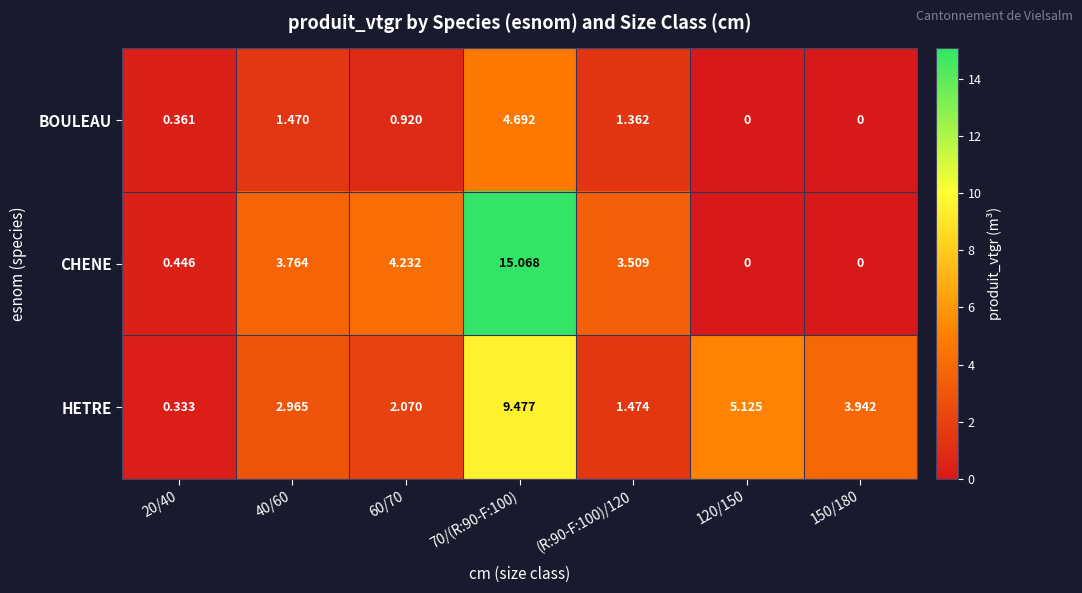

Which series has the widest spread of values?

CHENE